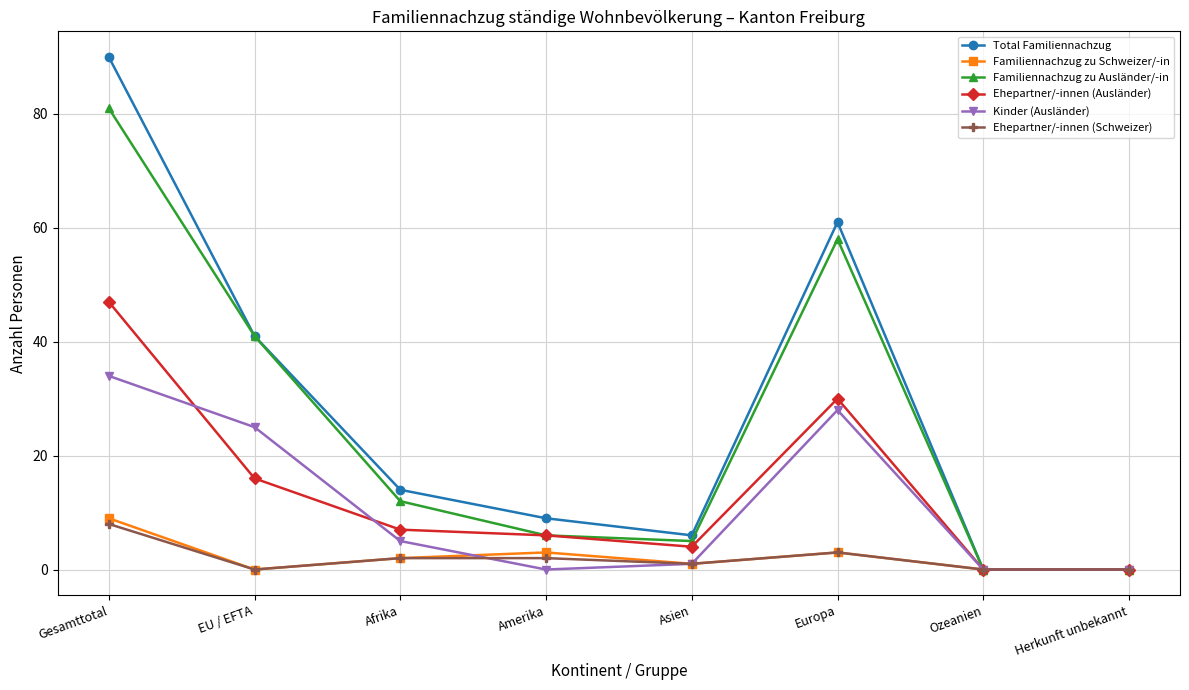

What is the sum of all Ehepartner/-innen (Schweizer) values?

16